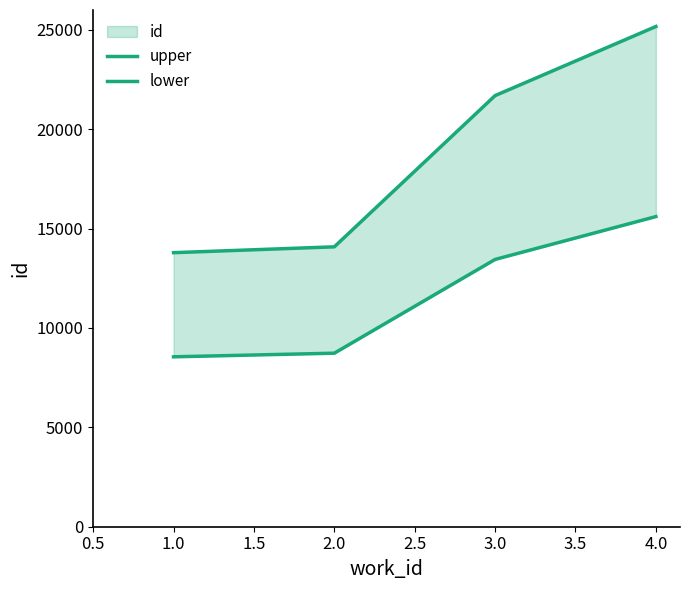

The value of lower at 4.0 is 5356.4. True or false?

False